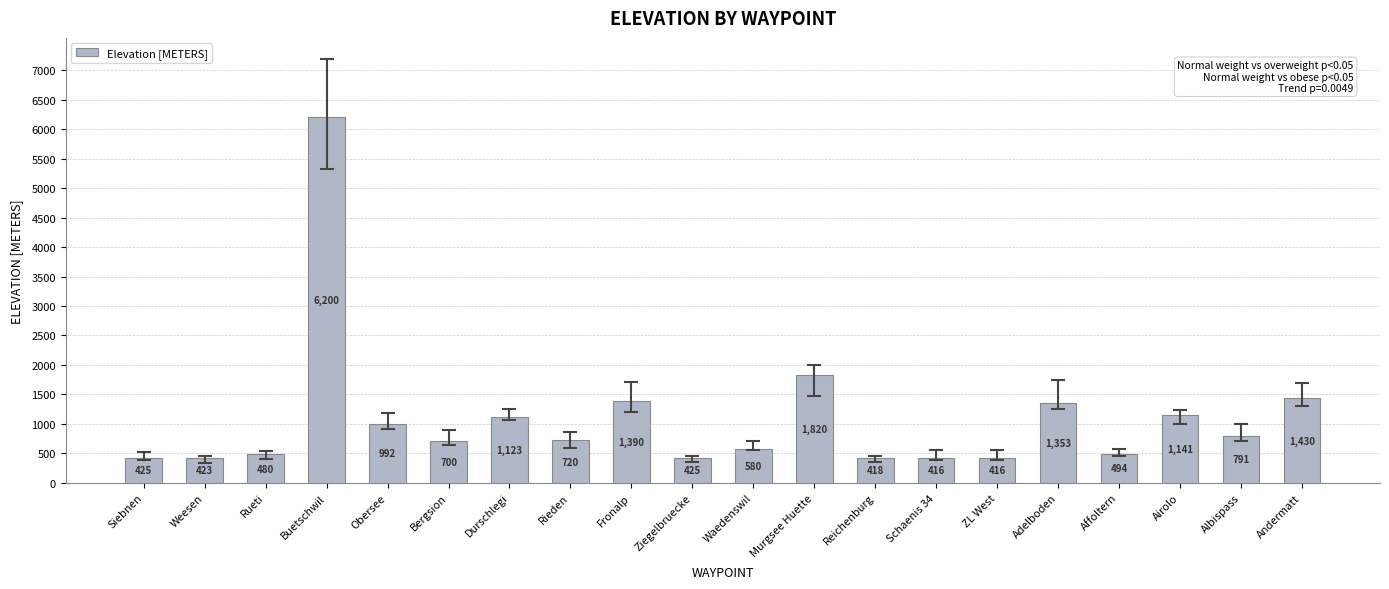

True or false: the data shows 1390 at Fronalp.

True